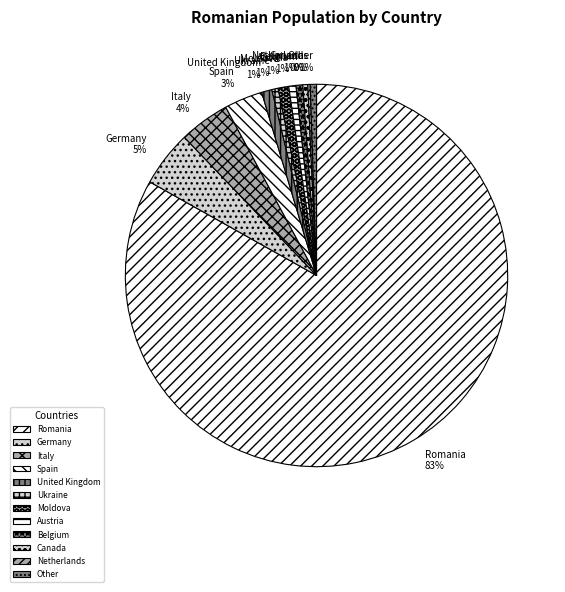

What is the ratio of the value at Ukraine to the value at Other?

1.0